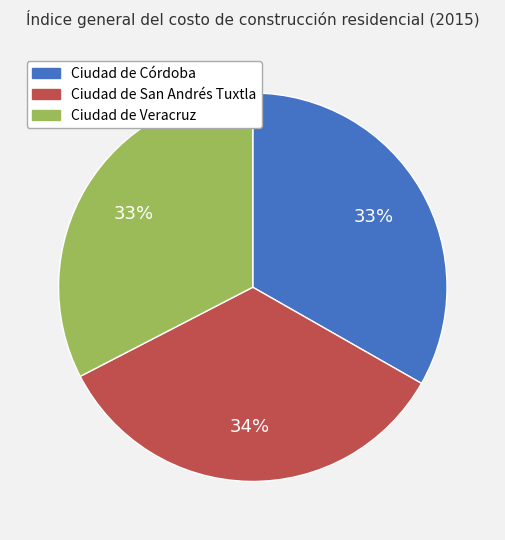

Is the sum of Ciudad de Veracruz and Ciudad de Córdoba greater than half?

Yes